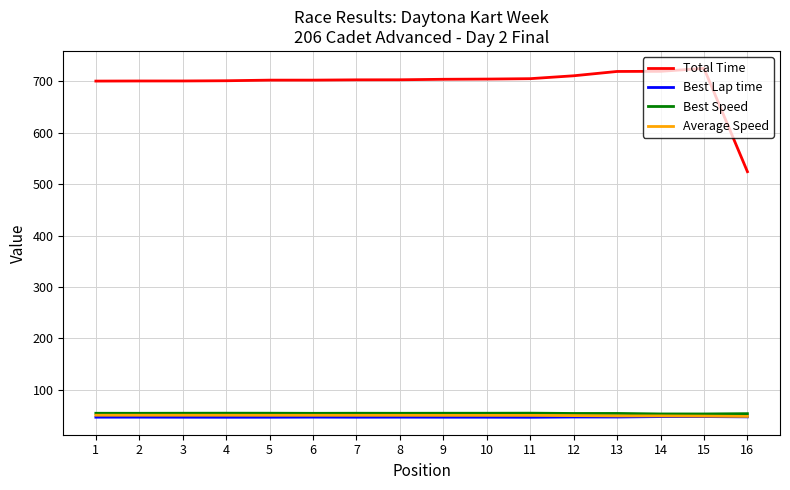

What is the difference between the second highest and minimum values in the Total Time series?

195.4